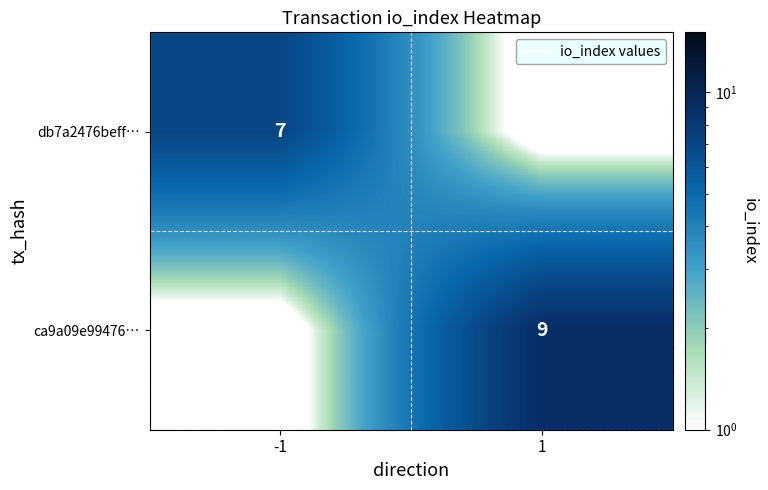

The value of ca9a09e99476… at 1 is 5.6. True or false?

False